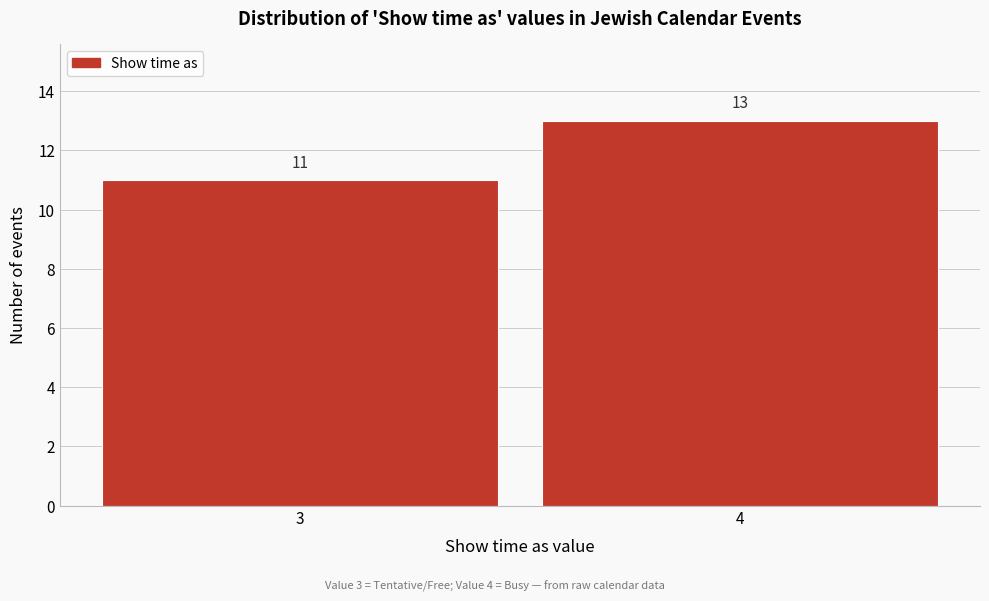

Reading right to left, what are all the values shown in this chart?

4=13	3=11